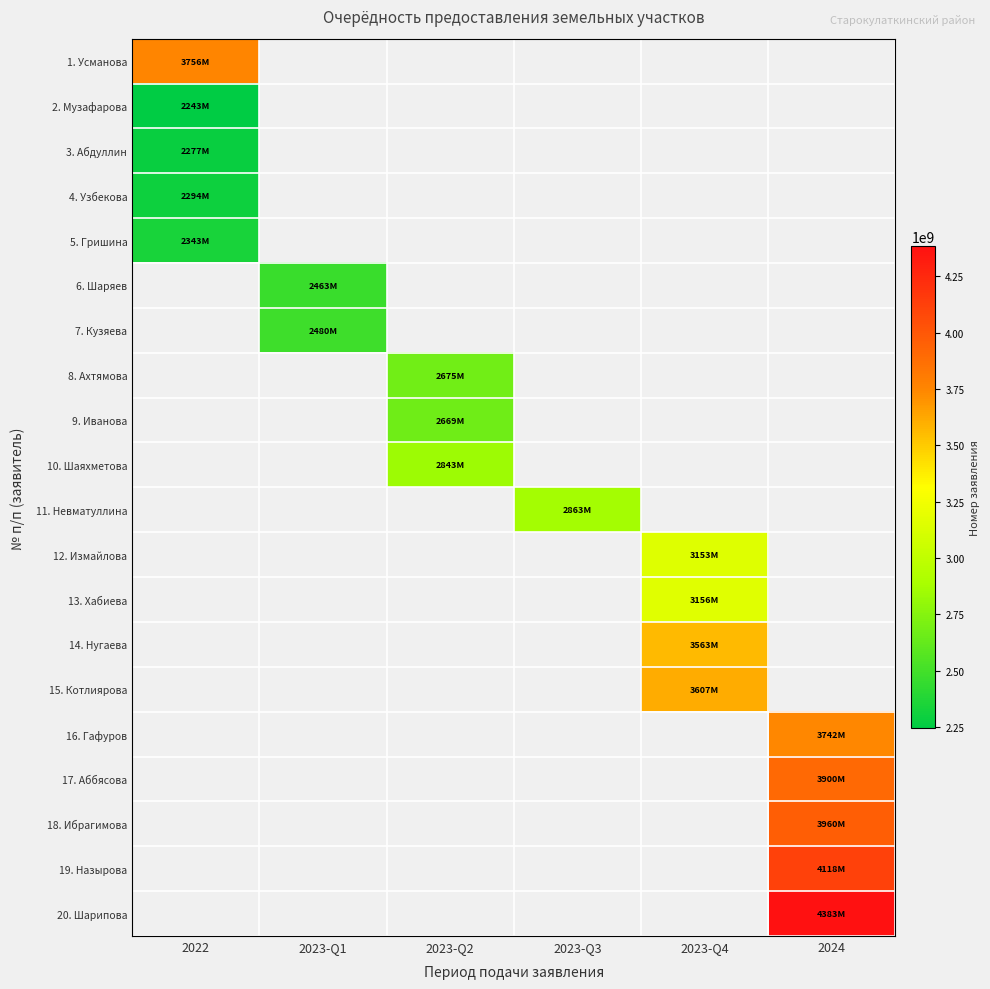

How many distinct data groups are displayed?

20